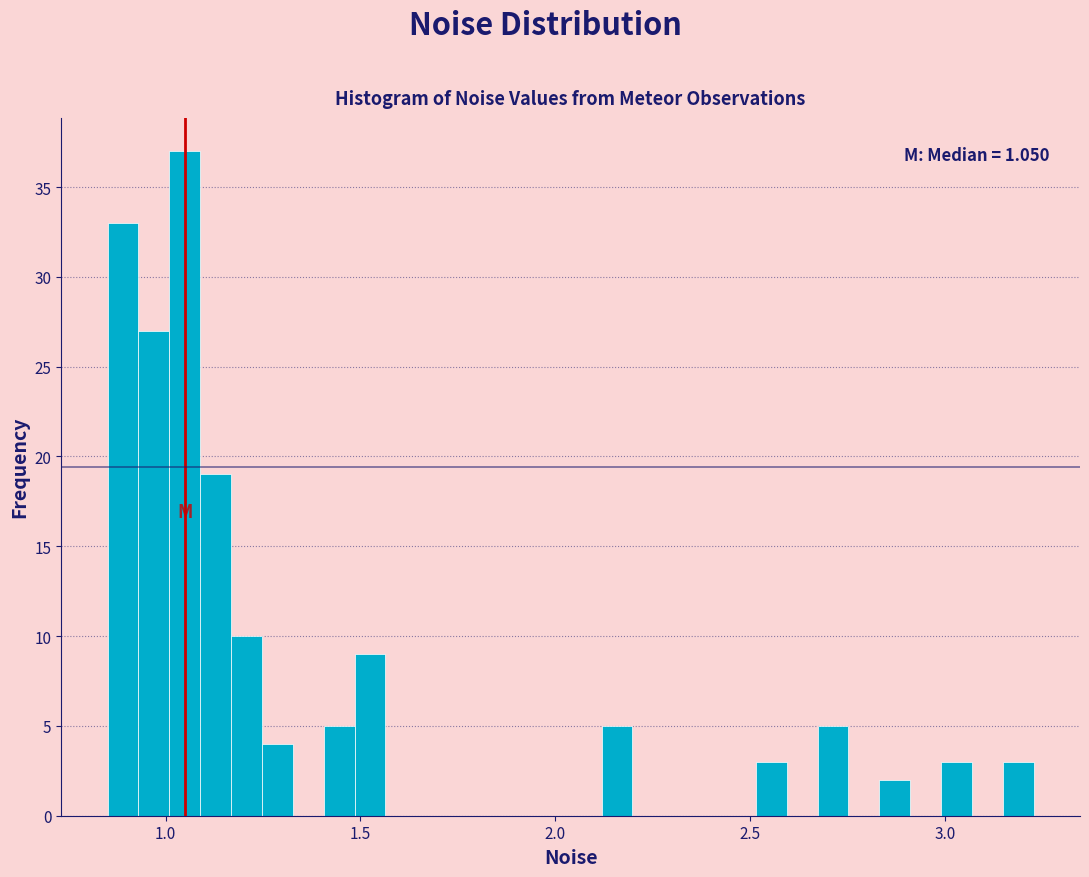

Around what value on the x-axis is the tallest bar? Give the approximate position of its centre, as read against the axis.

1.05